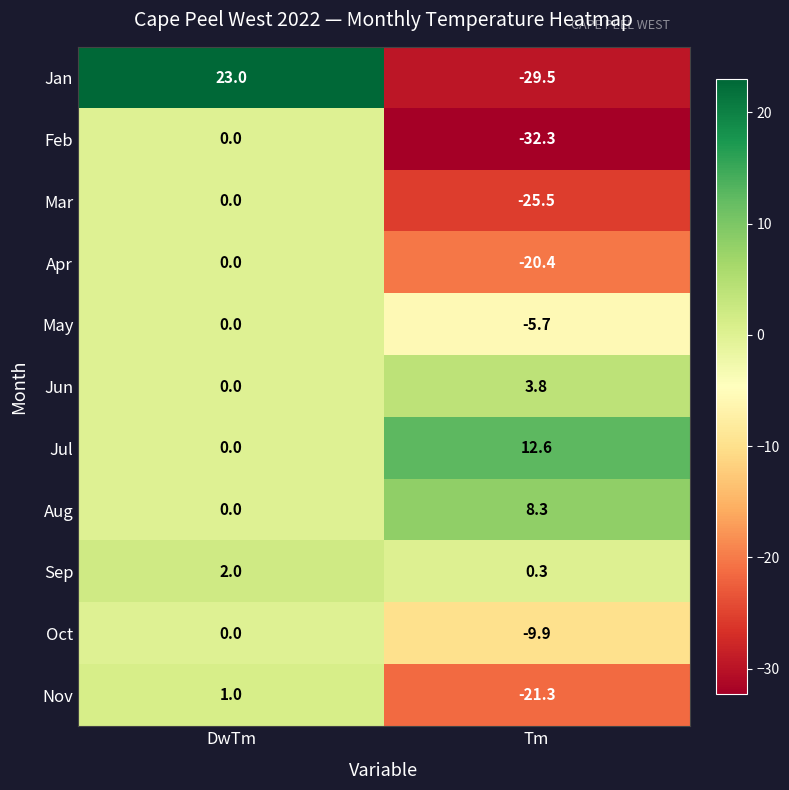

Reading left to right, transcribe all the data shown in this chart.

Jan: DwTm=23.0	Tm=-29.5
Feb: DwTm=0.0	Tm=-32.3
Mar: DwTm=0.0	Tm=-25.5
Apr: DwTm=0.0	Tm=-20.4
May: DwTm=0.0	Tm=-5.7
Jun: DwTm=0.0	Tm=3.8
Jul: DwTm=0.0	Tm=12.6
Aug: DwTm=0.0	Tm=8.3
Sep: DwTm=2.0	Tm=0.3
Oct: DwTm=0.0	Tm=-9.9
Nov: DwTm=1.0	Tm=-21.3